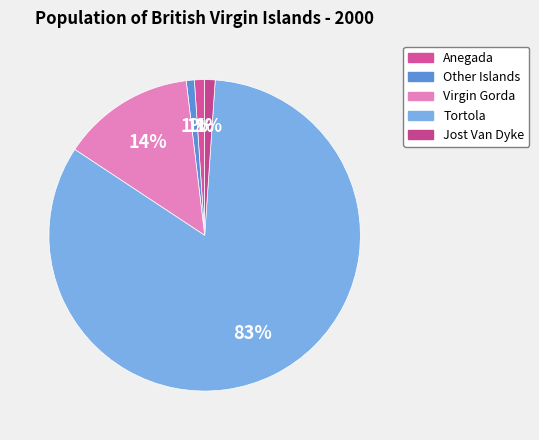

Does Tortola account for over 50% of the chart?

Yes